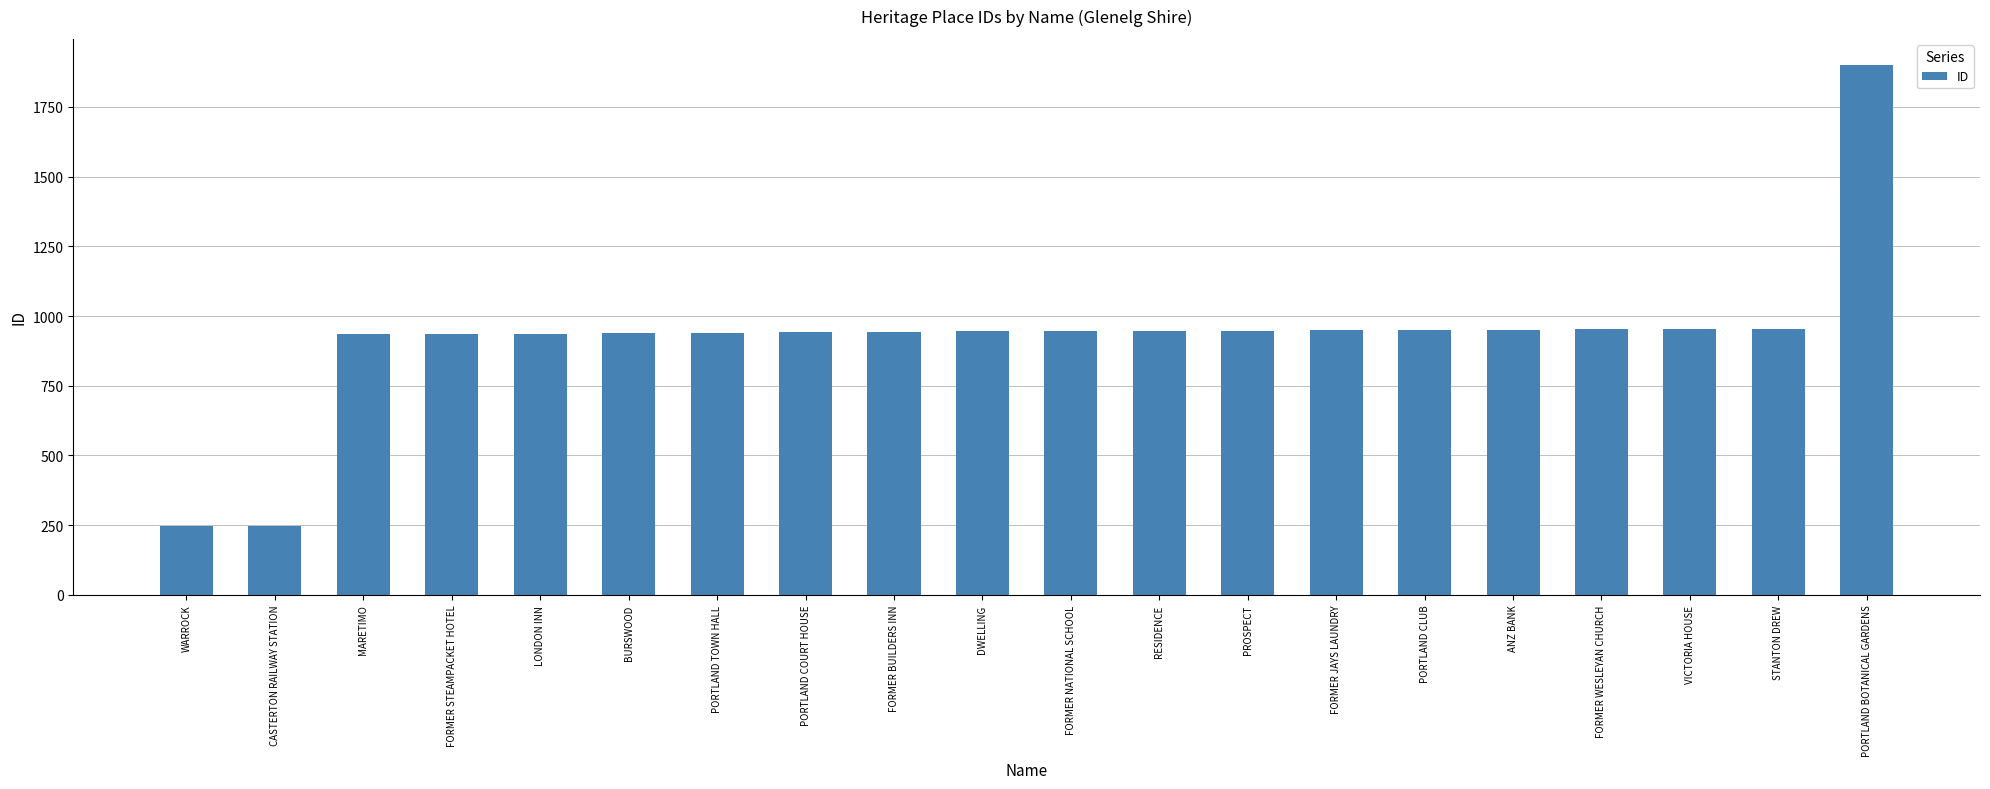

What is the difference between the values at VICTORIA HOUSE and FORMER BUILDERS INN?

9